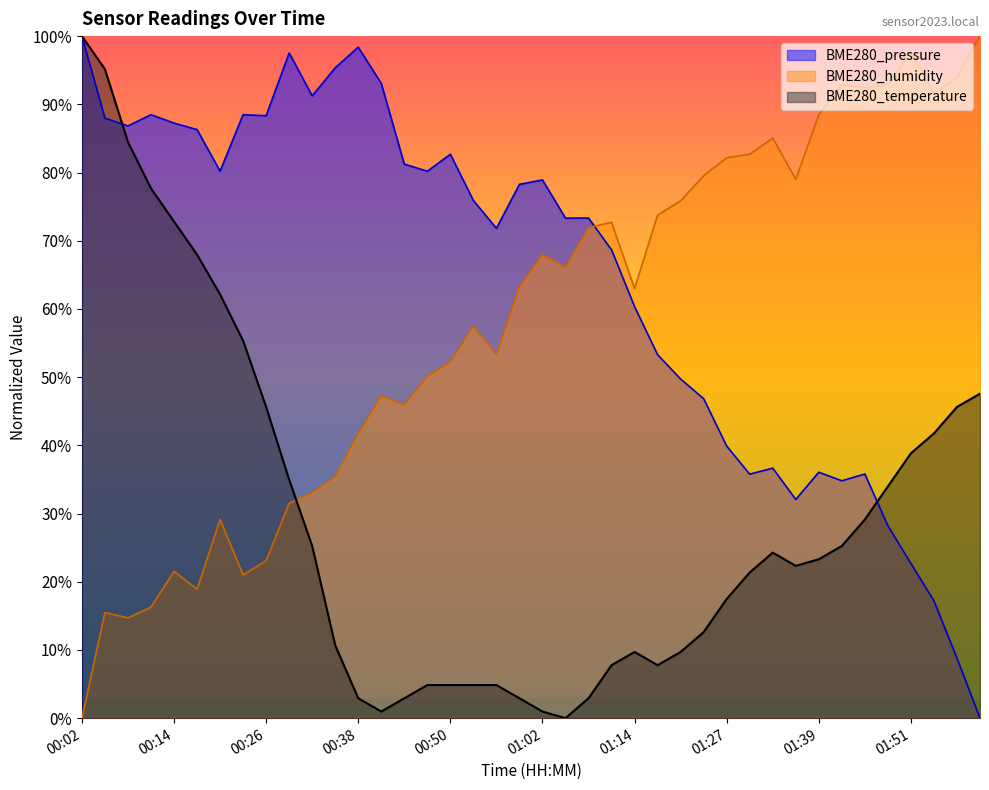

How many values in the BME280_temperature series are below 23?

20